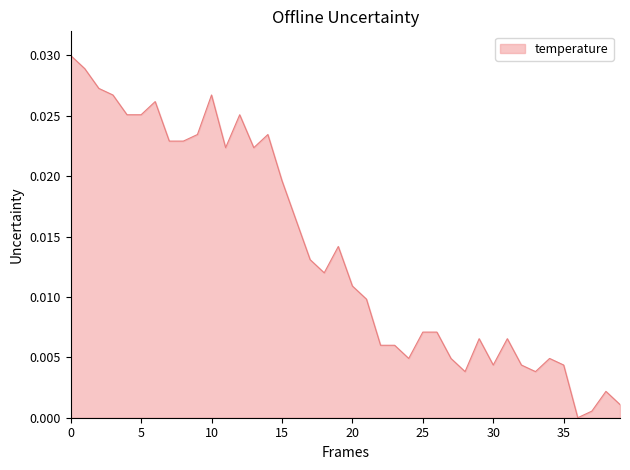

Which has a higher value, 15 or 35?

15